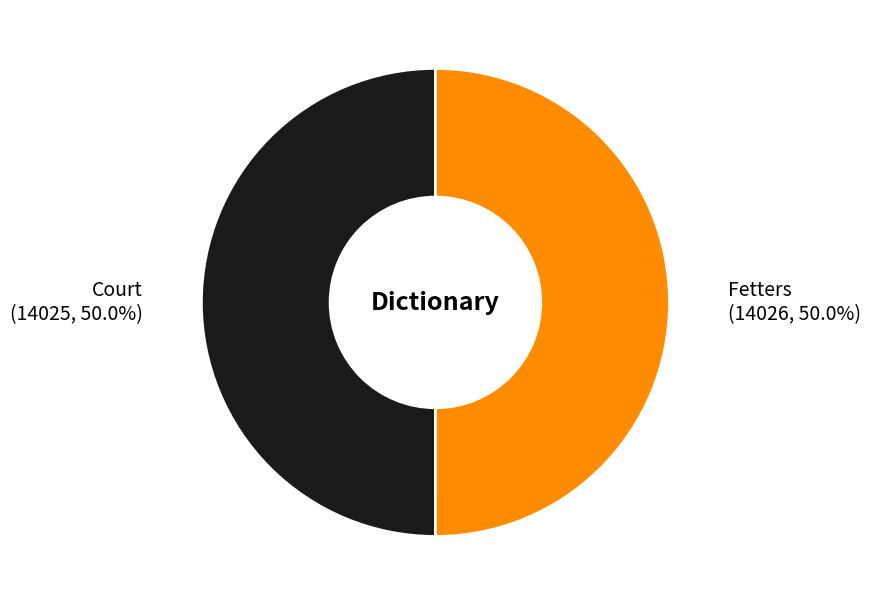

Combined, what portion of the pie is Court and Fetters?

100.0%